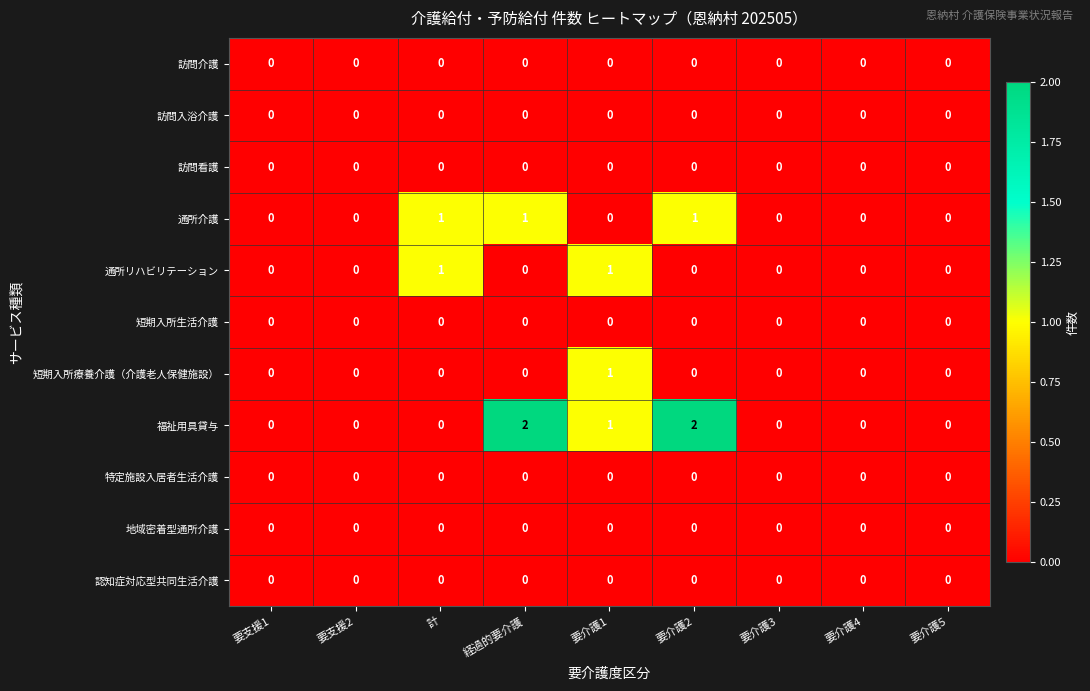

Which series has the largest range (max minus min)?

福祉用具貸与